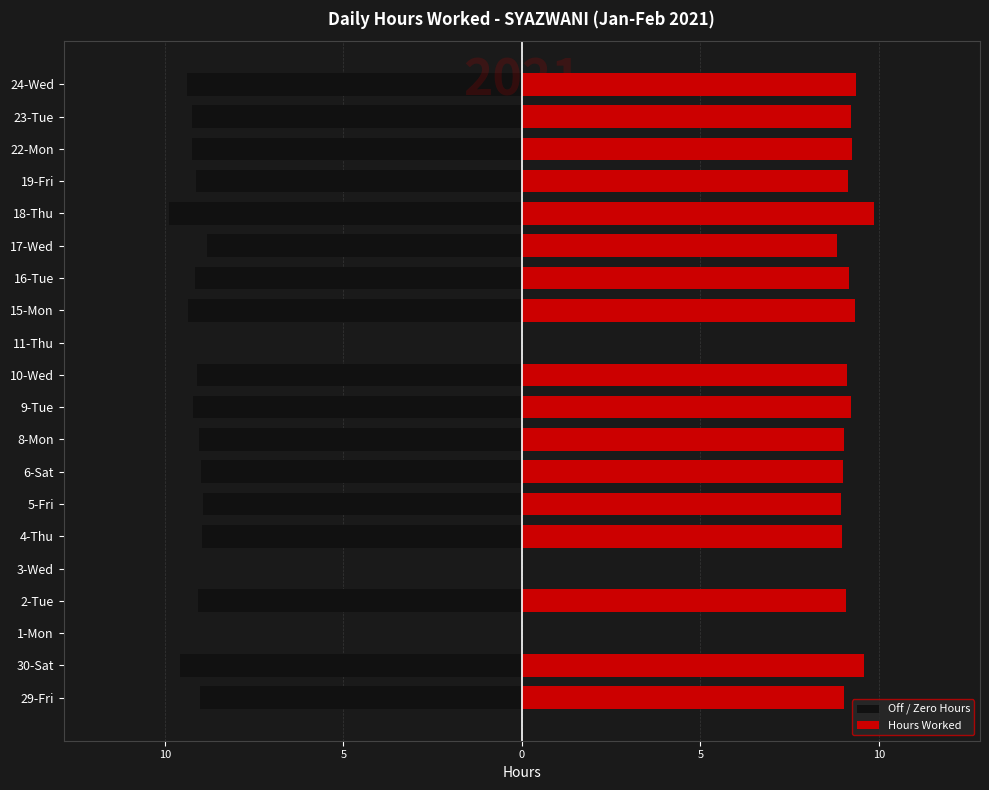

List the series in order of their overall mean, highest first.

Hours Worked, Off / Zero Hours